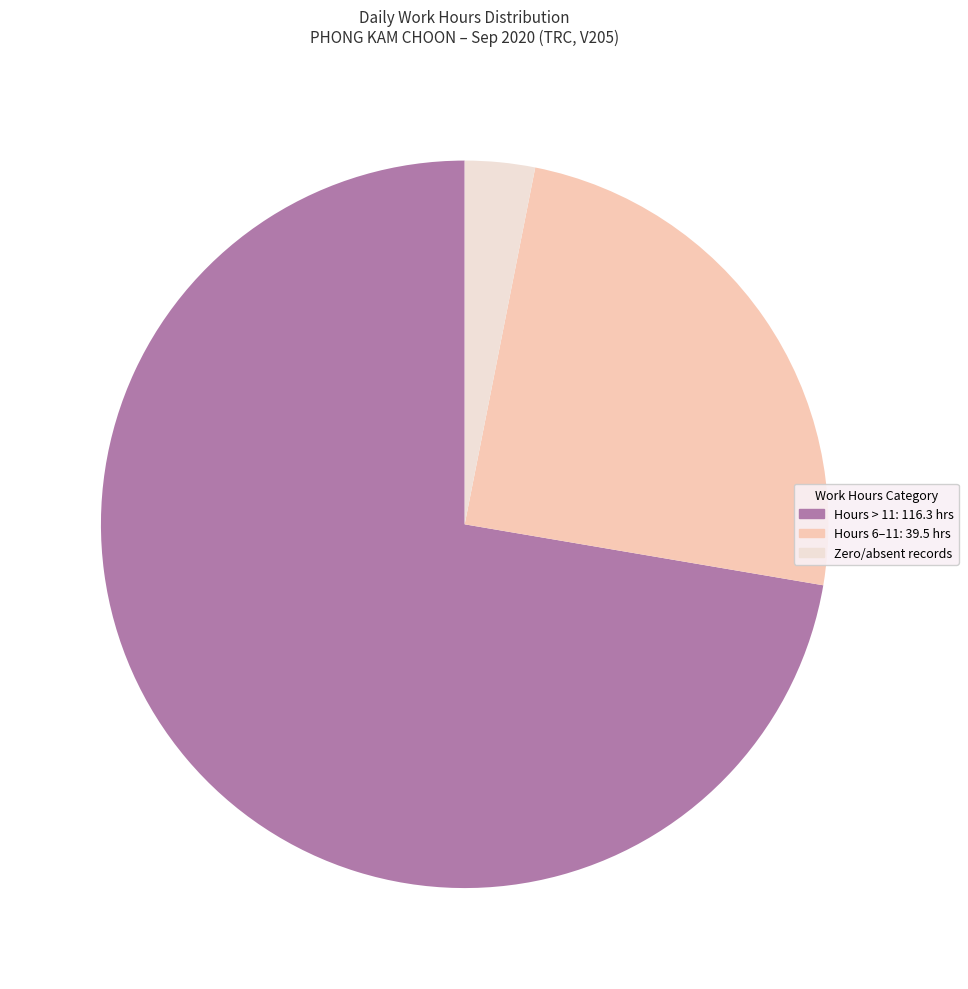

Is there any slice that represents more than half of the pie?

Yes